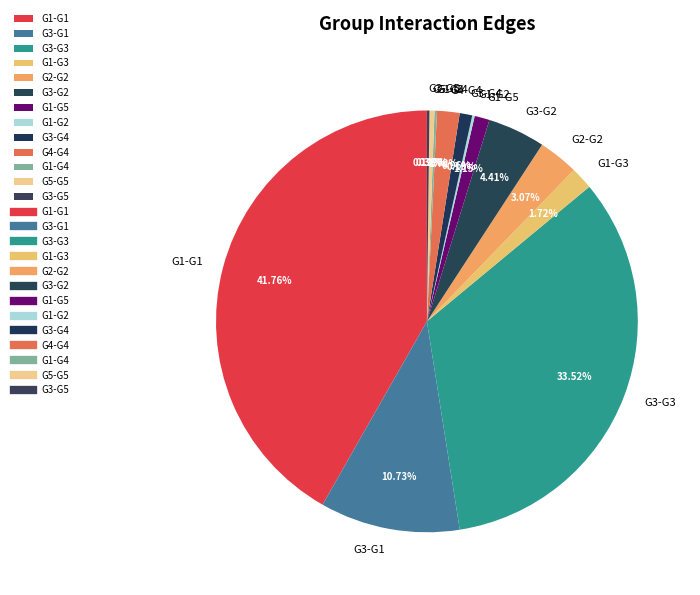

Does G3-G1 represent more than half of the total?

No